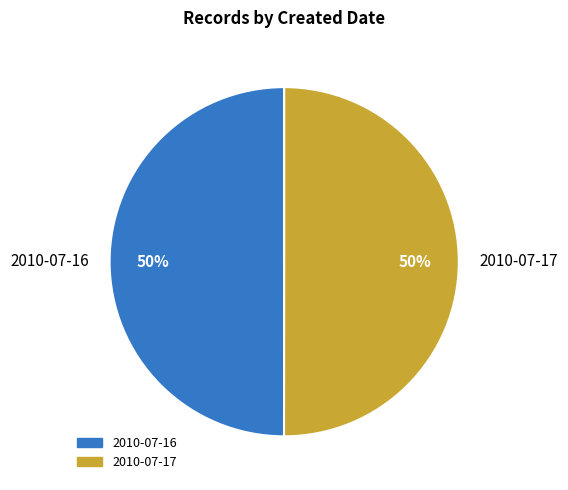

Do 2010-07-17 and 2010-07-16 together represent more than half of the pie?

Yes